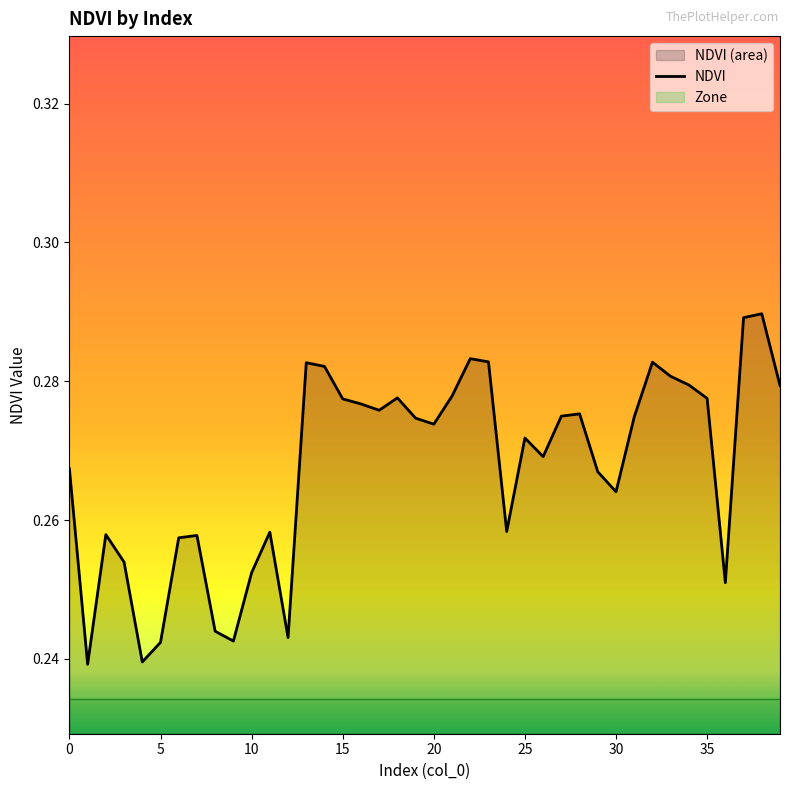

What is the maximum value shown in the chart?

0.3